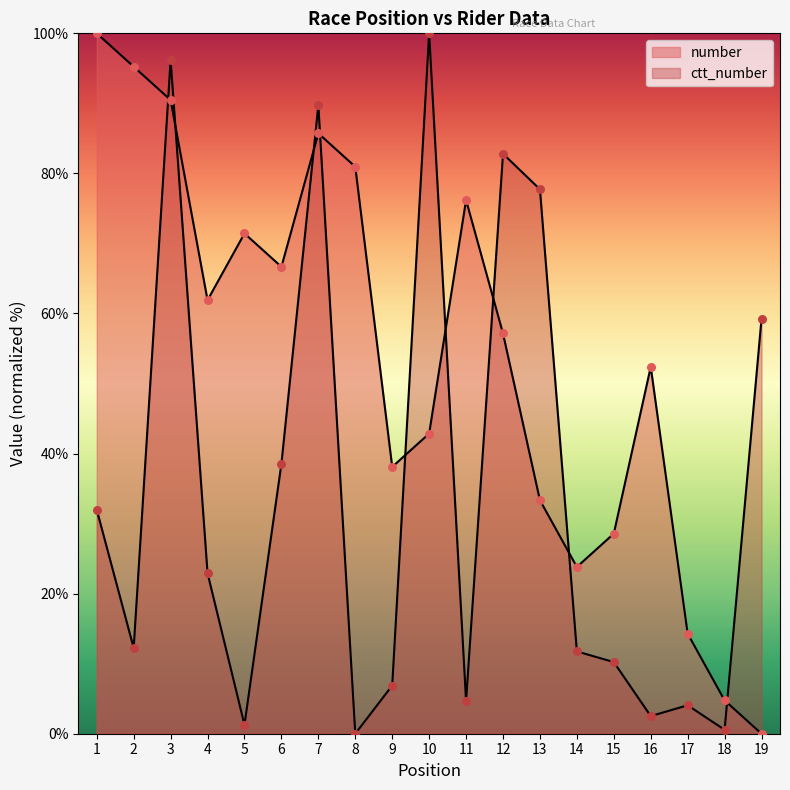

Which series has the largest total across all categories?

number